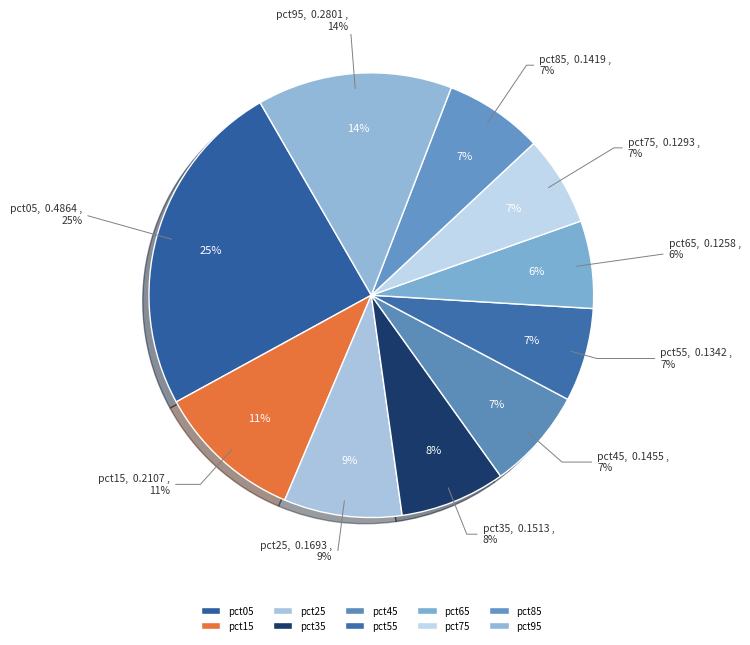

Count the number of slices in the pie.

10